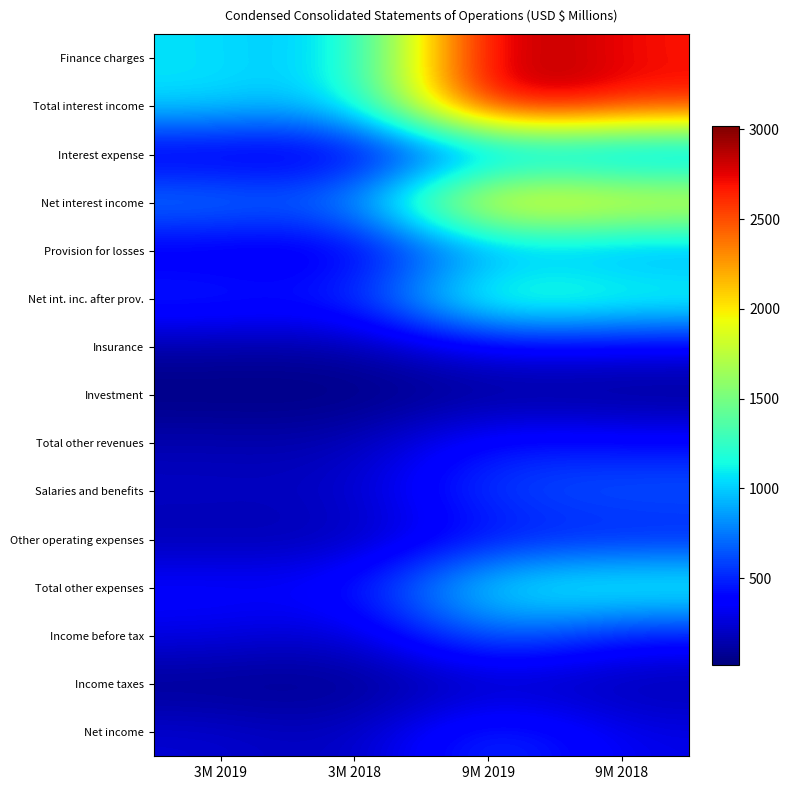

At how many categories does at least one series exceed 1283?

2